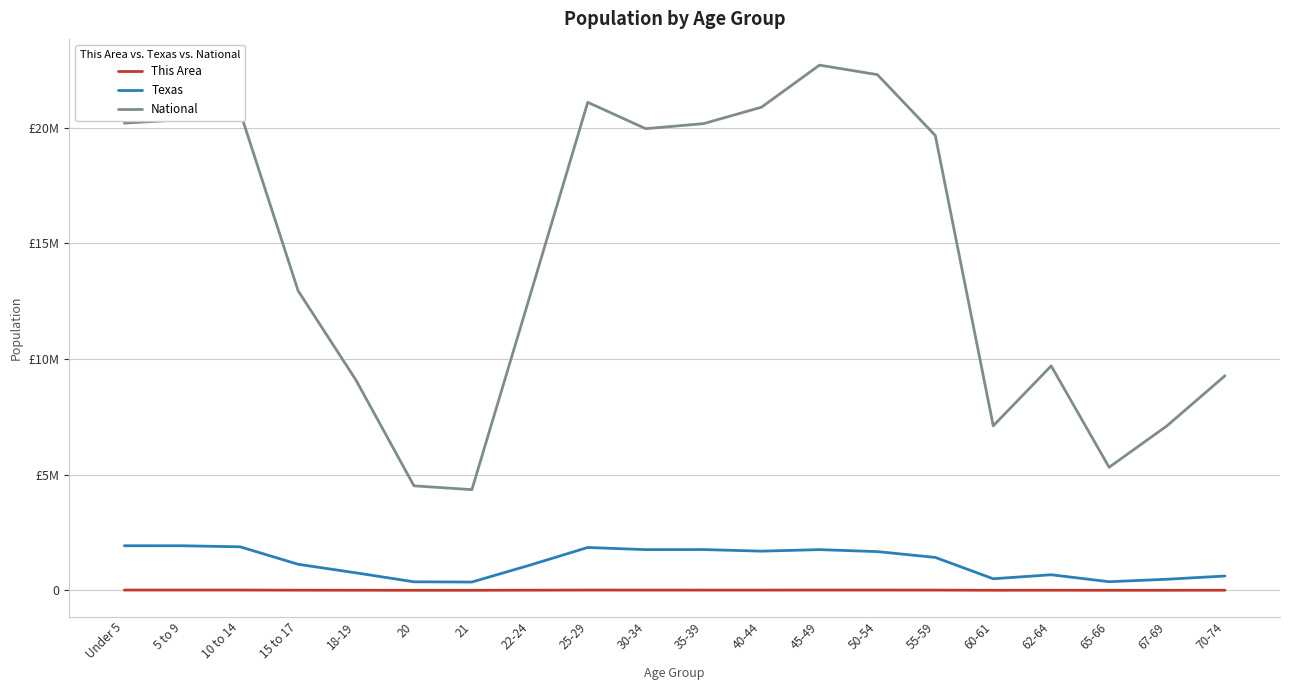

Between 15 to 17 and 62-64, which series saw the biggest shift?

National